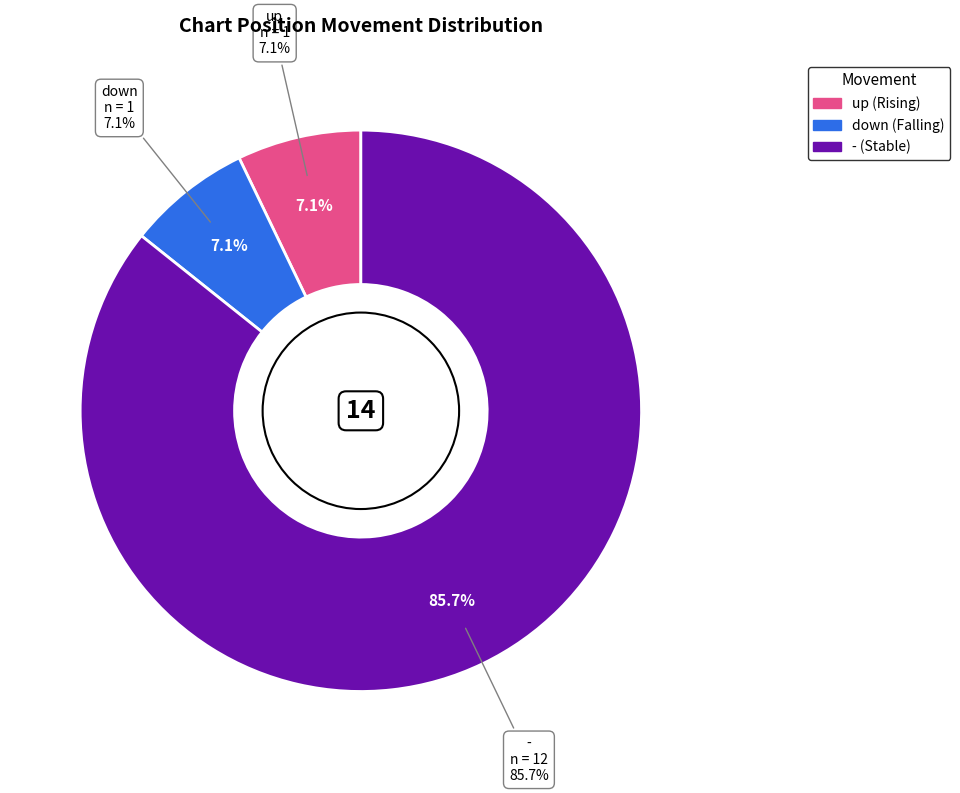

Which has a higher value, down or up?

down